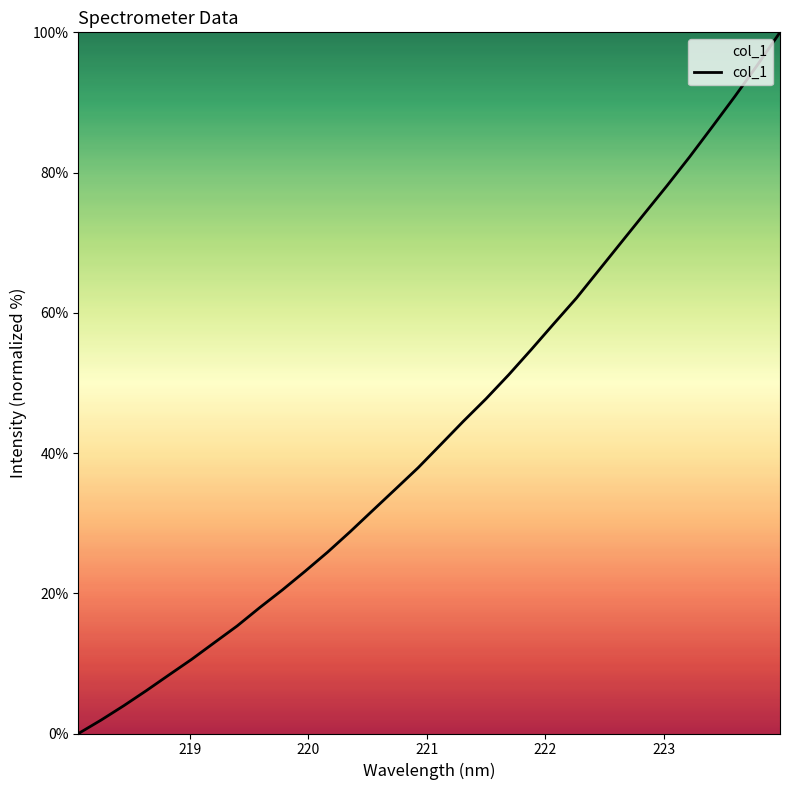

What is the maximum value shown in the chart?

100.0